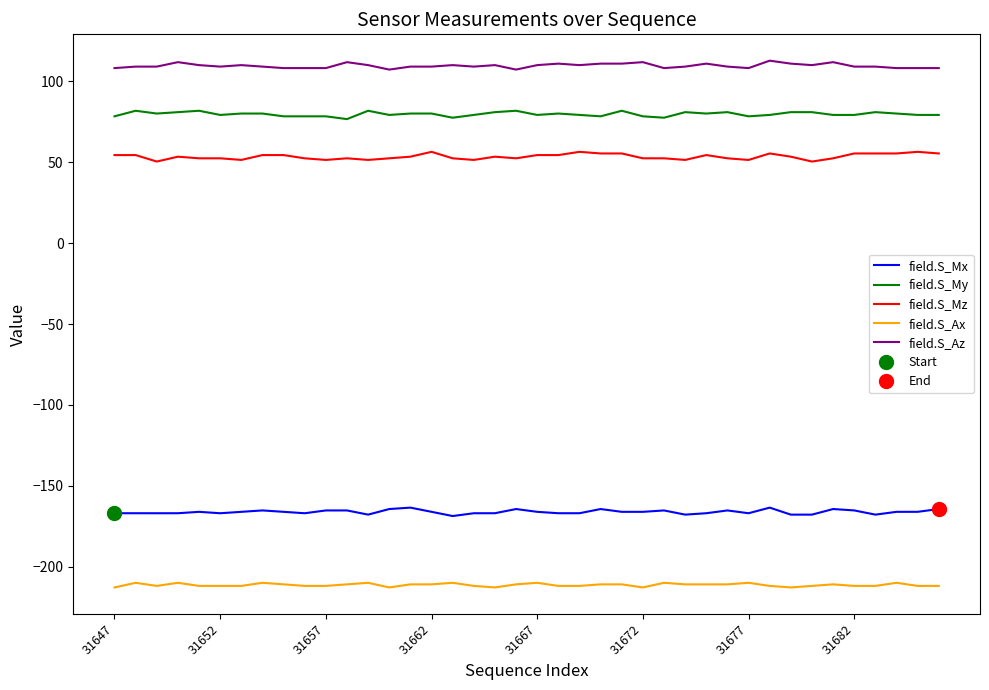

Which series has the widest spread of values?

field.S_Mz